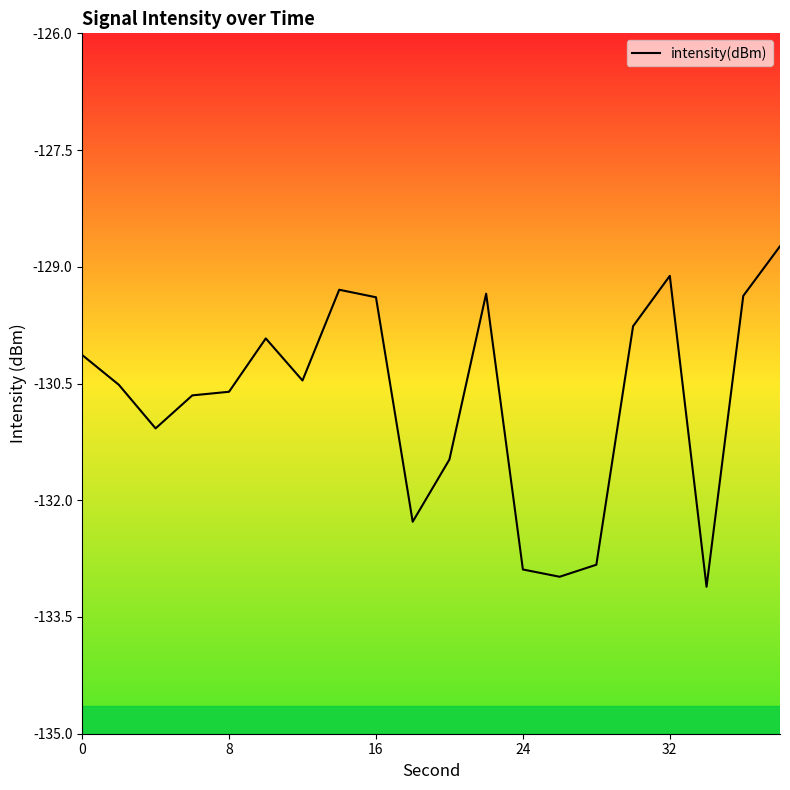

How many lines are shown in the chart?

1